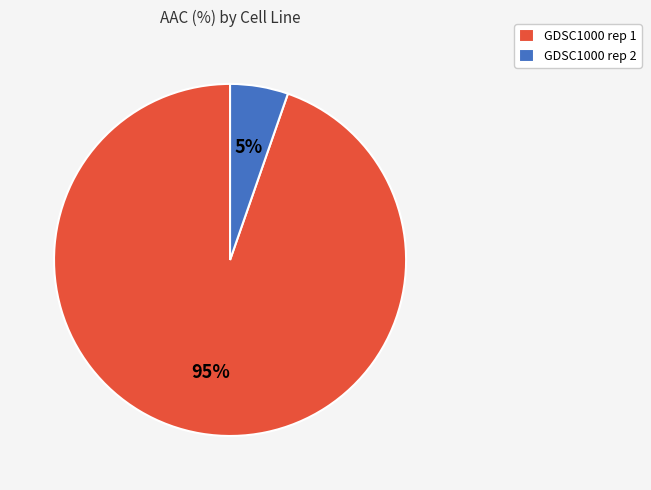

Is it true that GDSC1000 rep 1 is 84% of the pie?

False